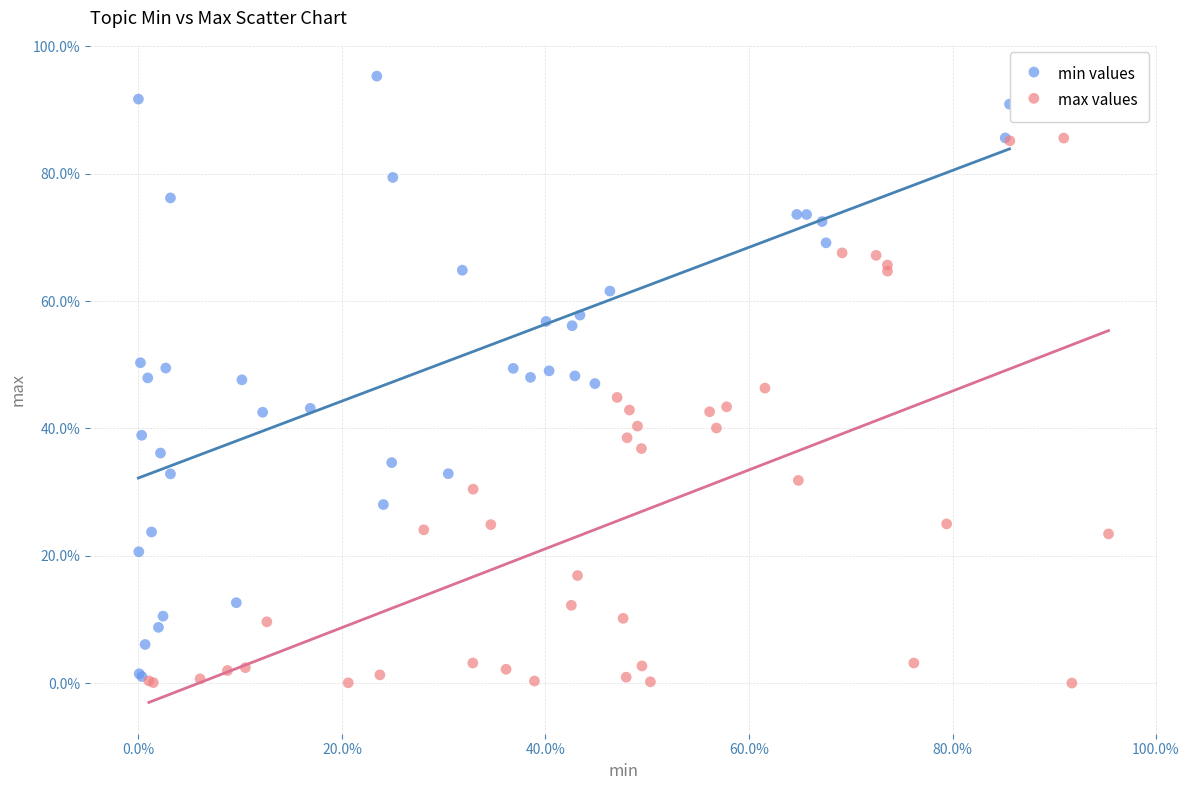

Which series reaches the maximum Y coordinate?

min values